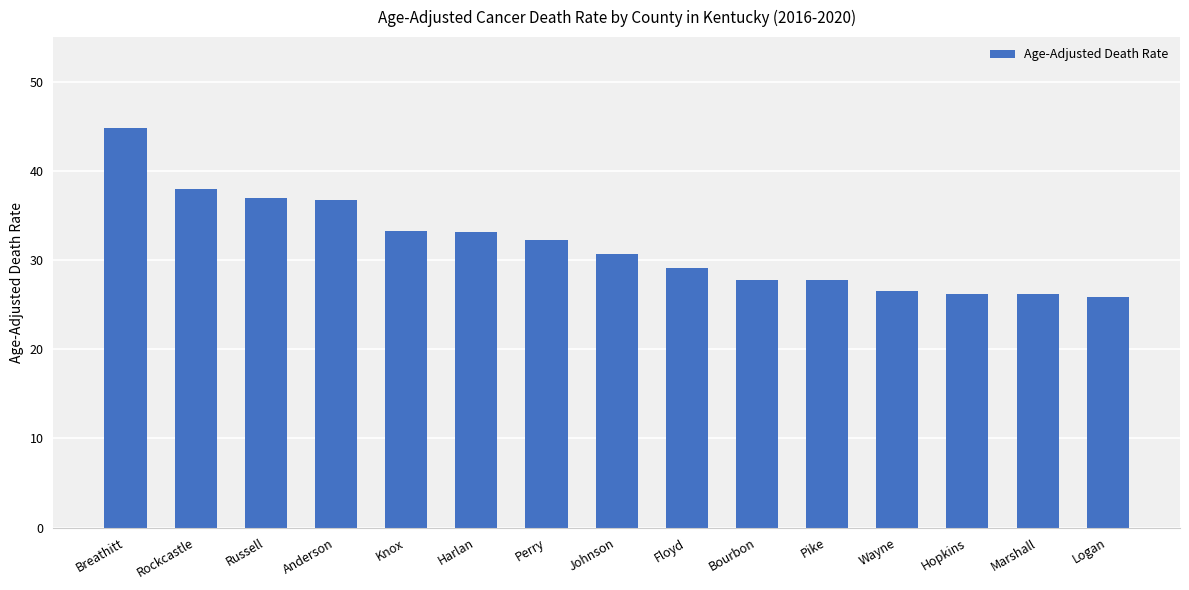

Where does the data first go above 30?

Breathitt